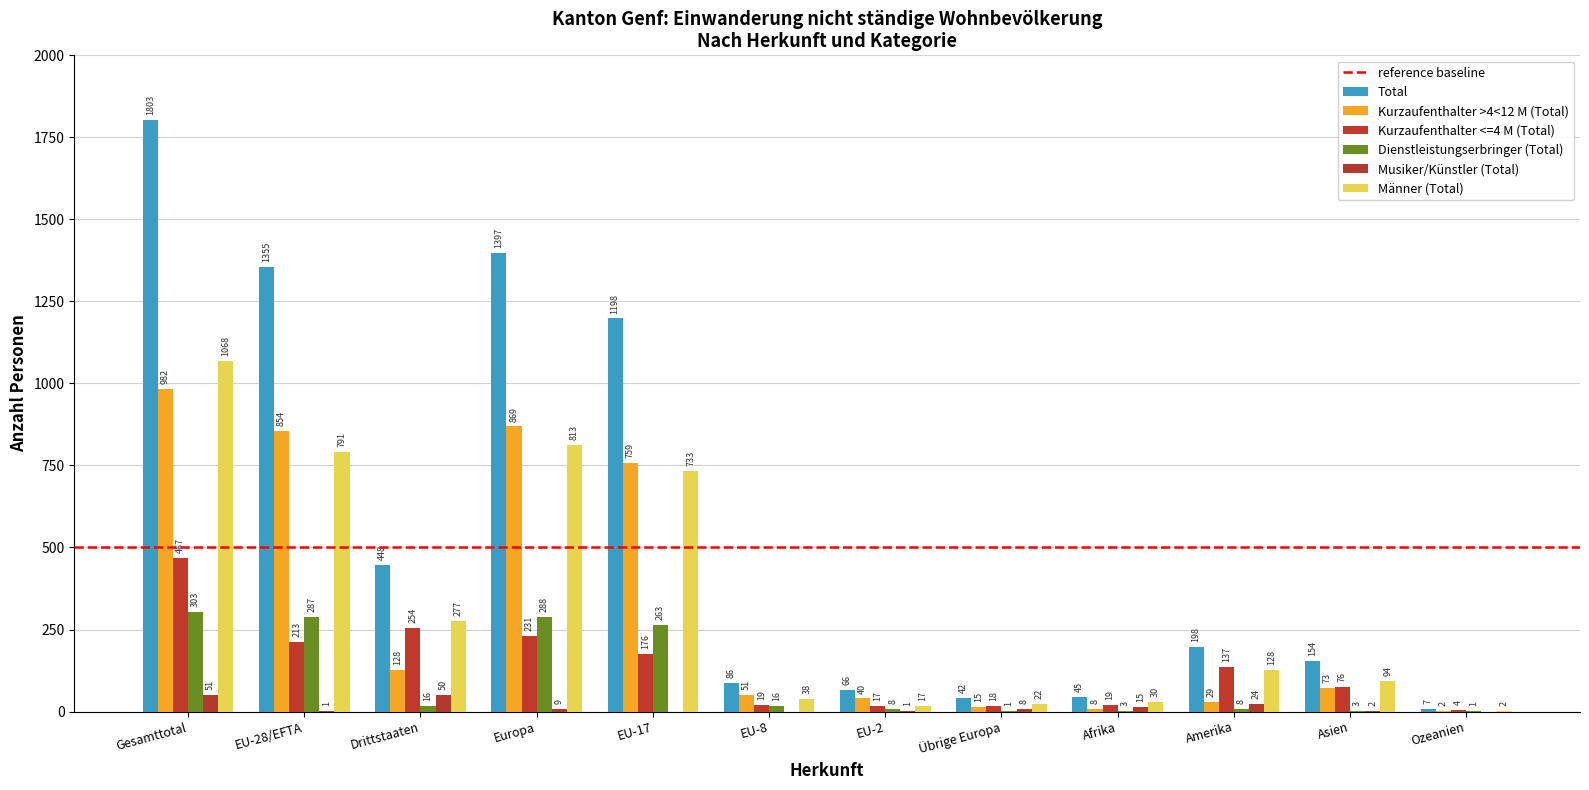

How many distinct data groups are displayed?

6